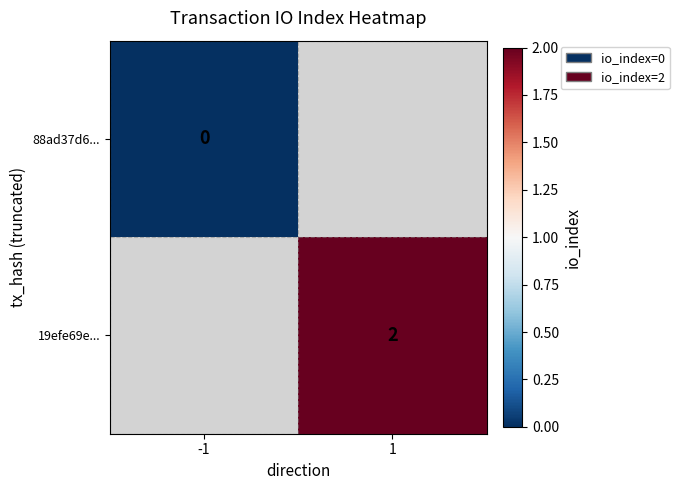

Is the value of 88ad37d6... at -1 greater than the value of 19efe69e... at 1?

No